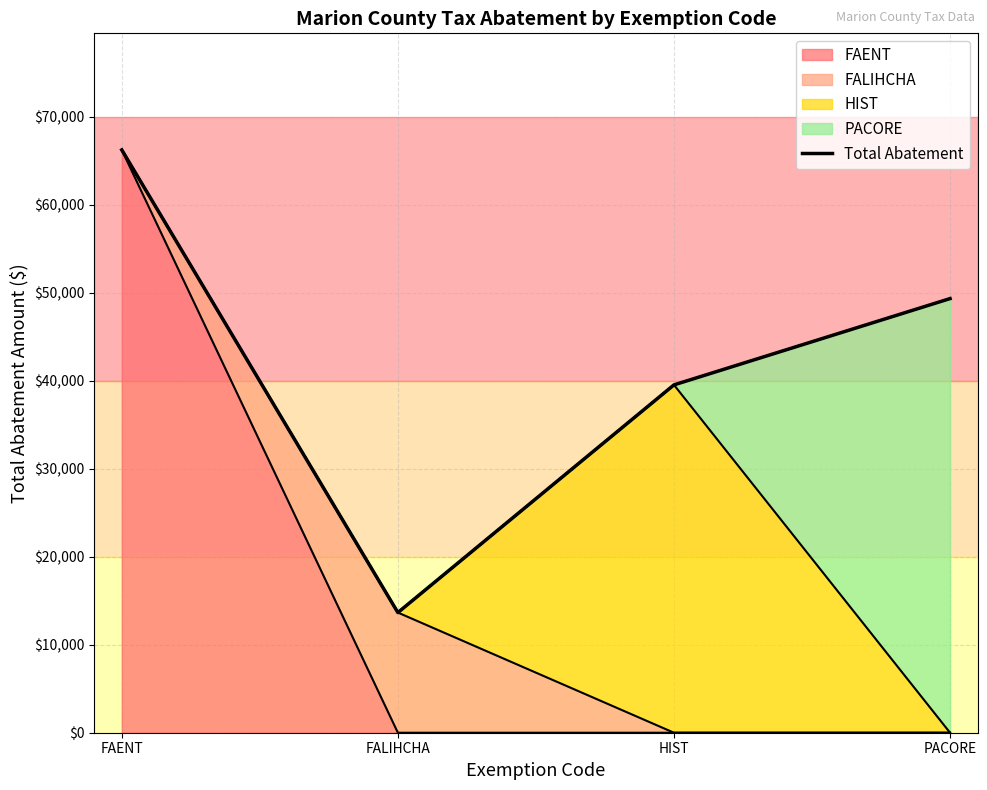

List the labels in order of value, largest first.

FAENT, PACORE, HIST, FALIHCHA